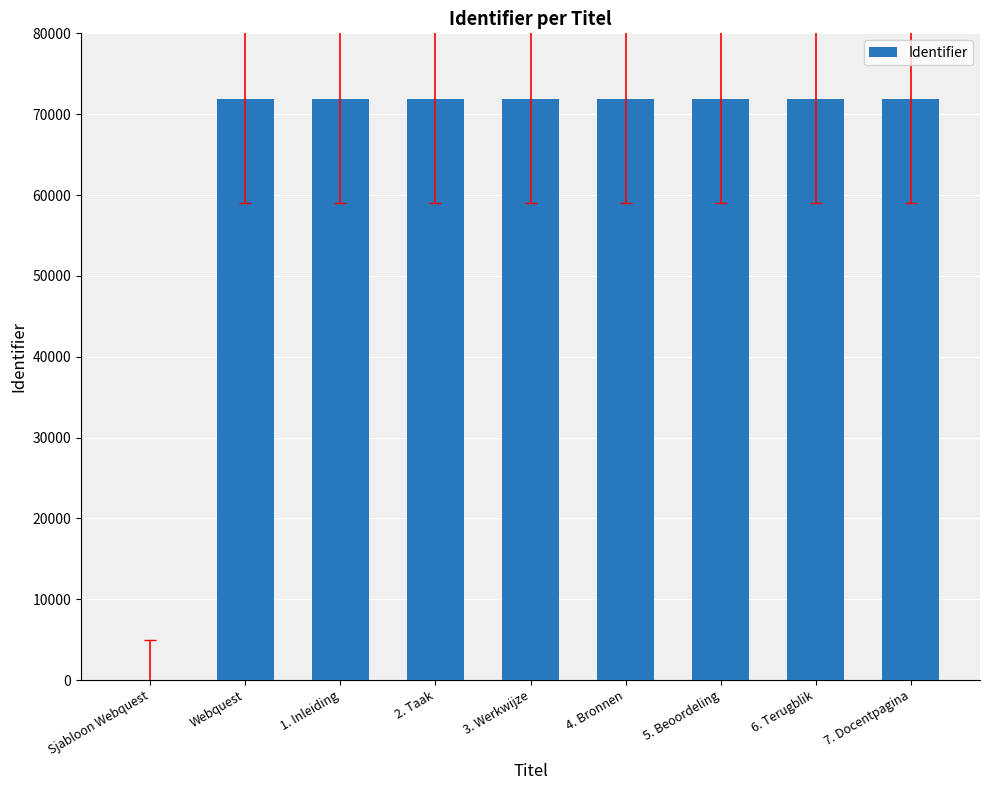

Does the chart contain stacked bars?

No